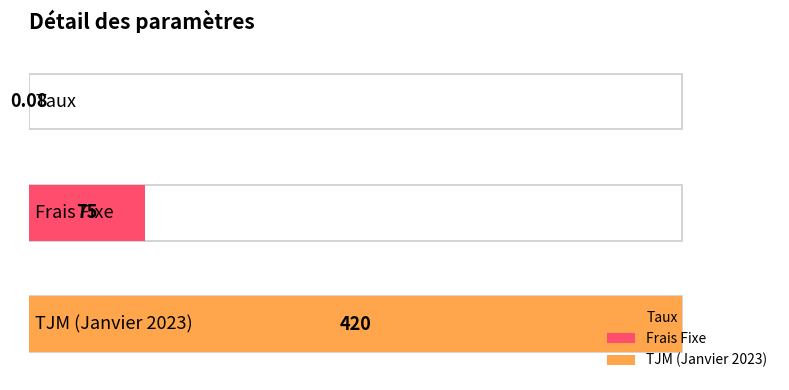

Reading left to right, extract all data points from this chart.

0.1	75.0	420.0